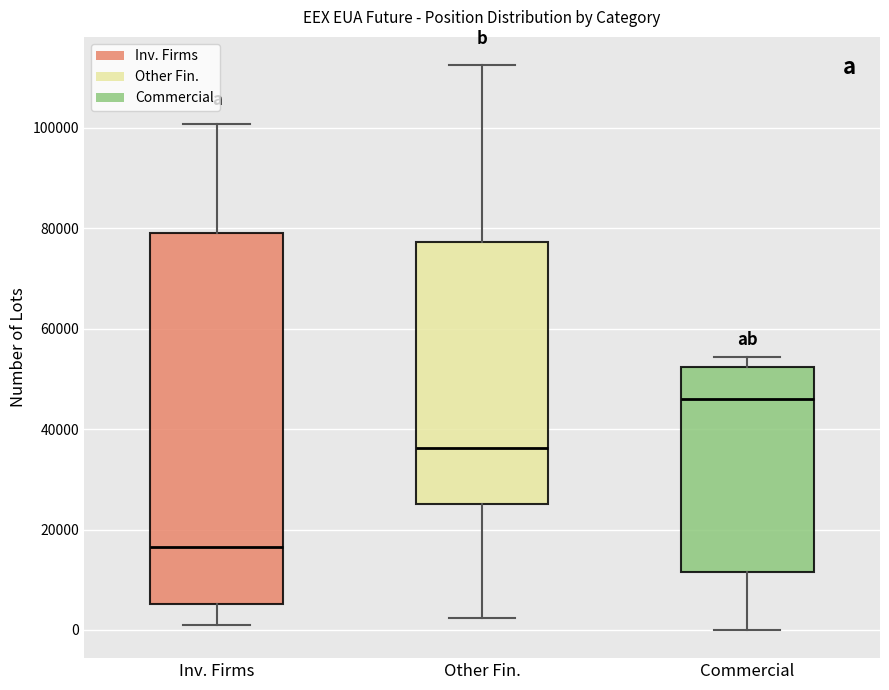

Reading left to right, read every box against the y-axis: the position of its median line, the range the box covers, and the ends of its whiskers. The values are not printed on the chart, so give them approximately, as read against the axis.

Inv. Firms: median 16000, box 6000 to 80000, whiskers 2000 to 100000
Other Fin.: median 36000, box 26000 to 78000, whiskers 2000 to 112000
Commercial: median 46000, box 12000 to 52000, whiskers 0 to 54000